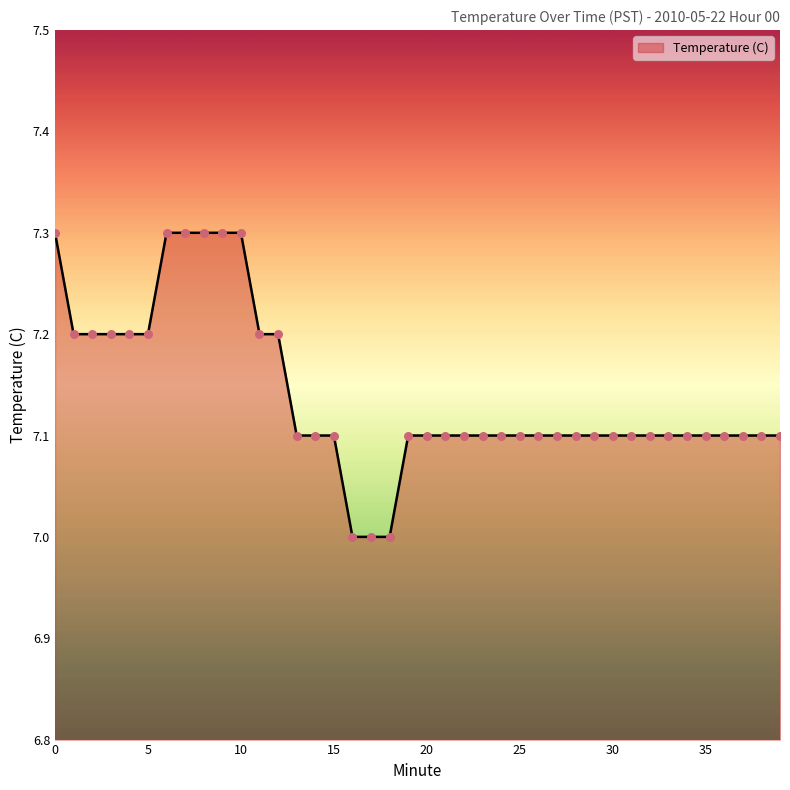

What is the smallest value displayed?

7.0